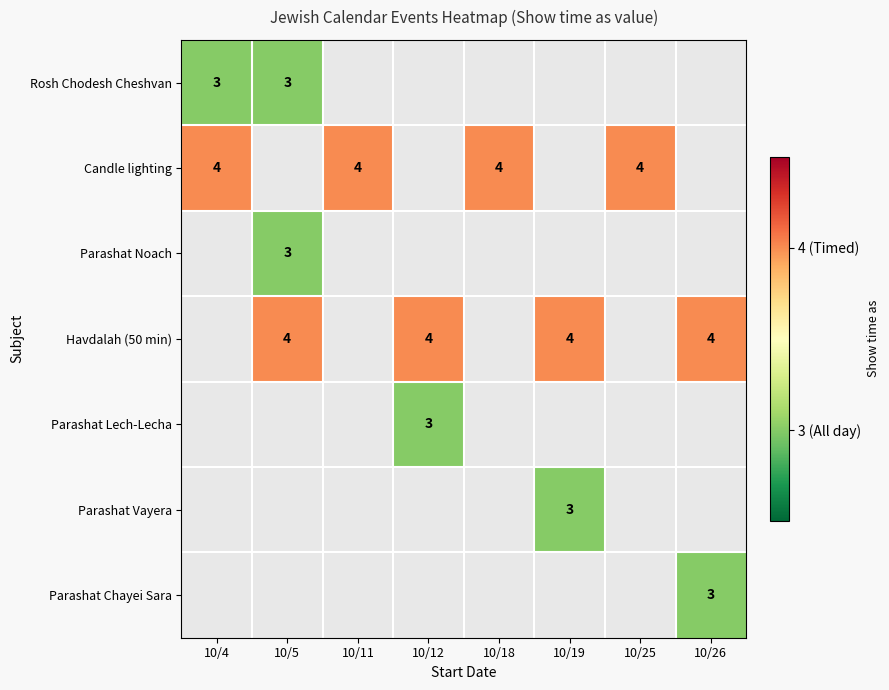

The Havdalah (50 min) series shows 4 at 10/12. True or false?

True